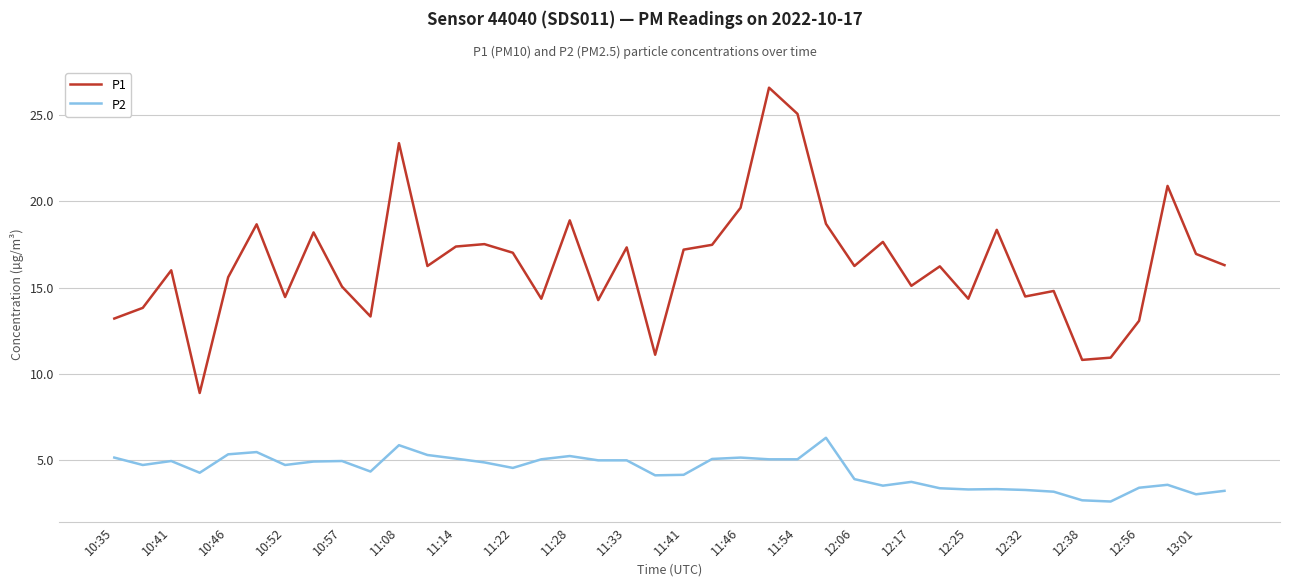

What is the difference between the maximum and minimum values in the P1 series?

17.7